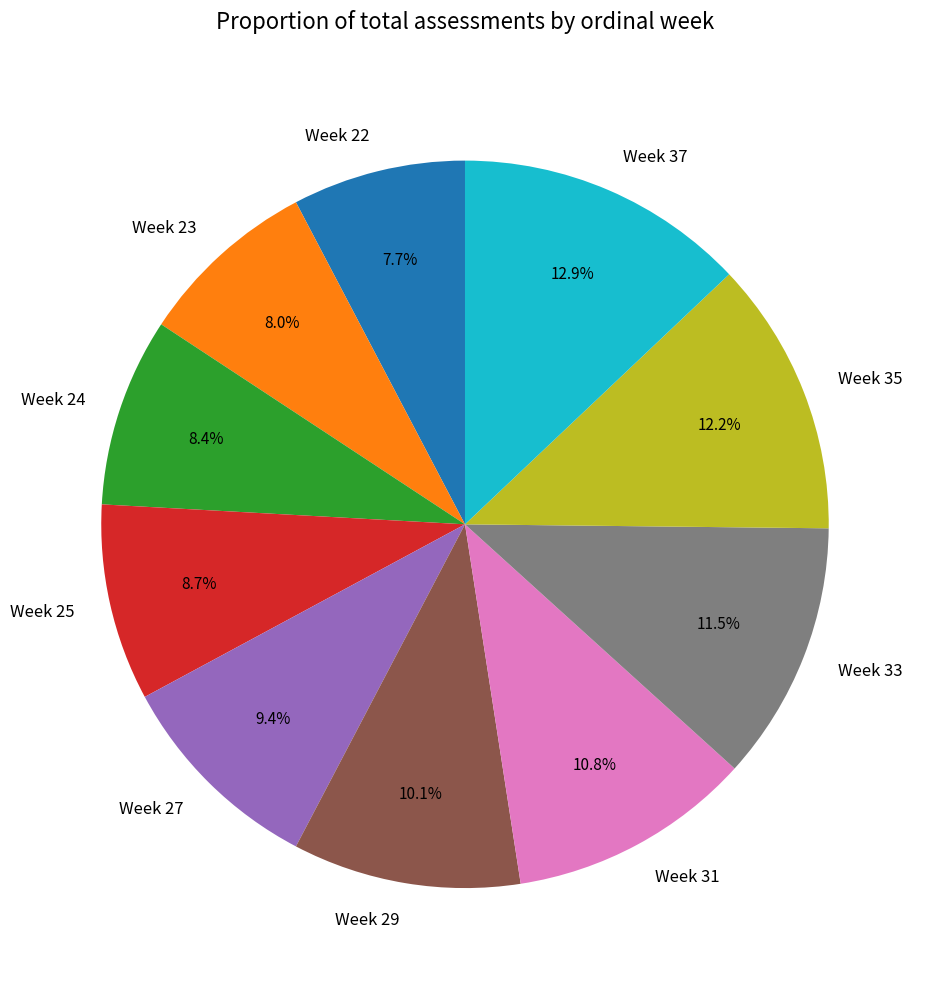

True or false: Week 23 accounts for 8% of the total.

True